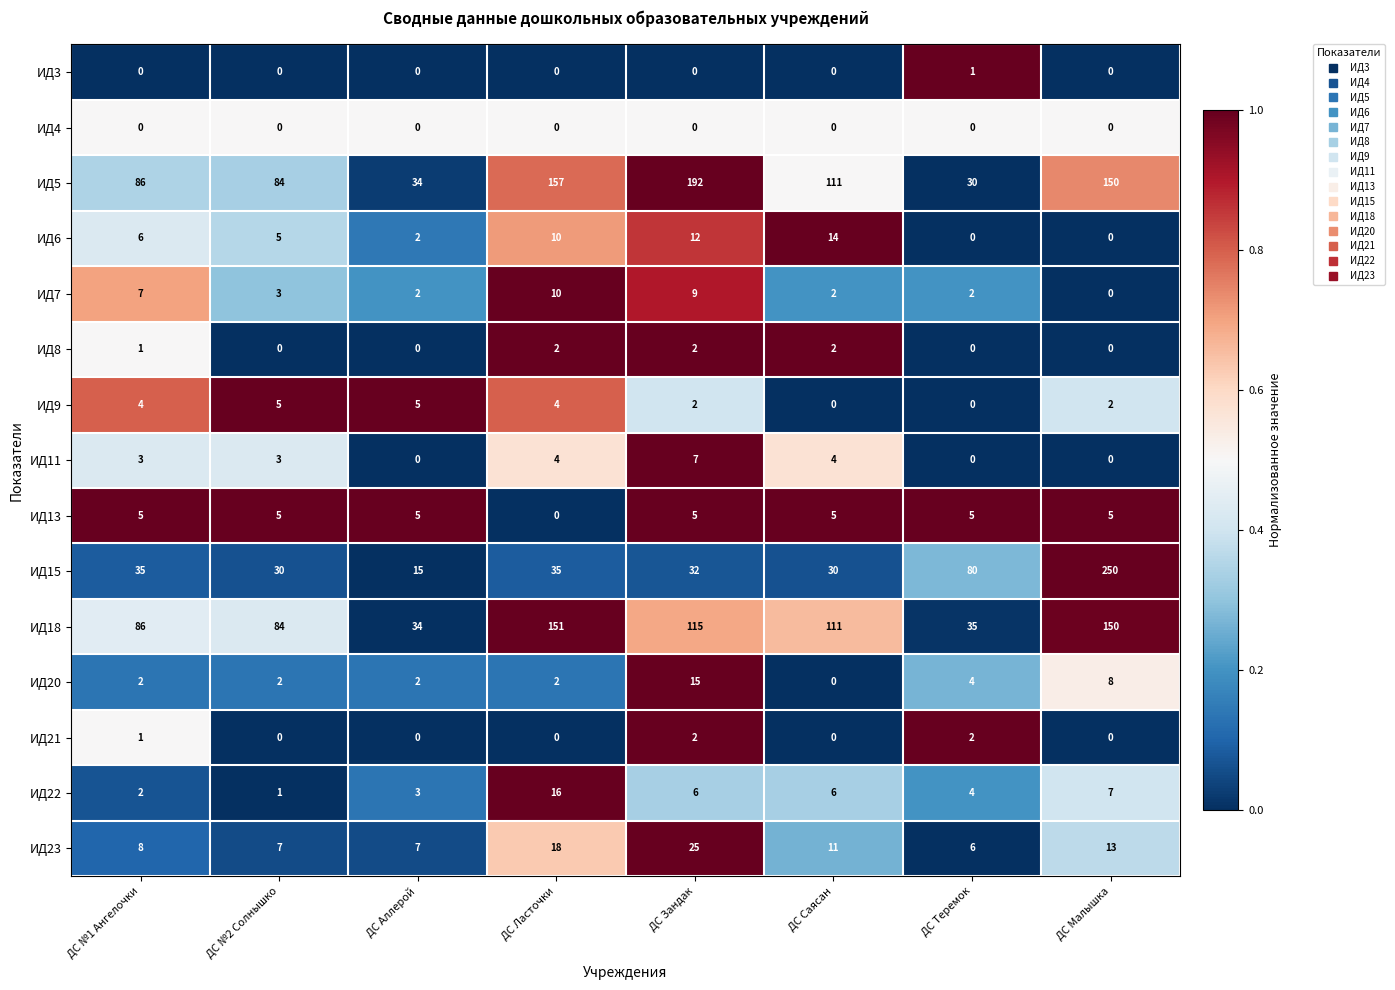

How many positive values does the ИД7 series have?

7